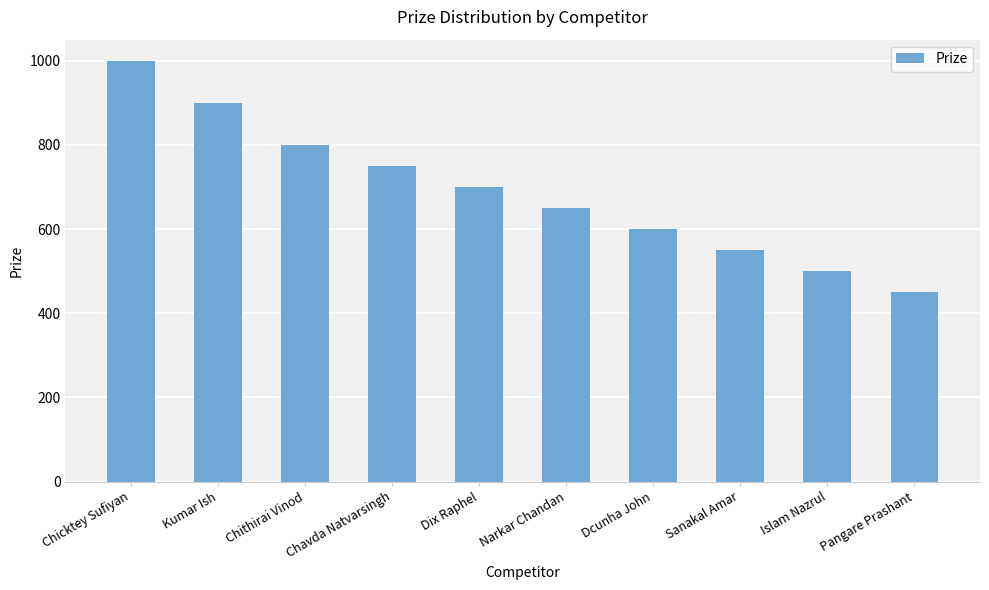

At which category does the chart reach its minimum across all series?

Pangare Prashant